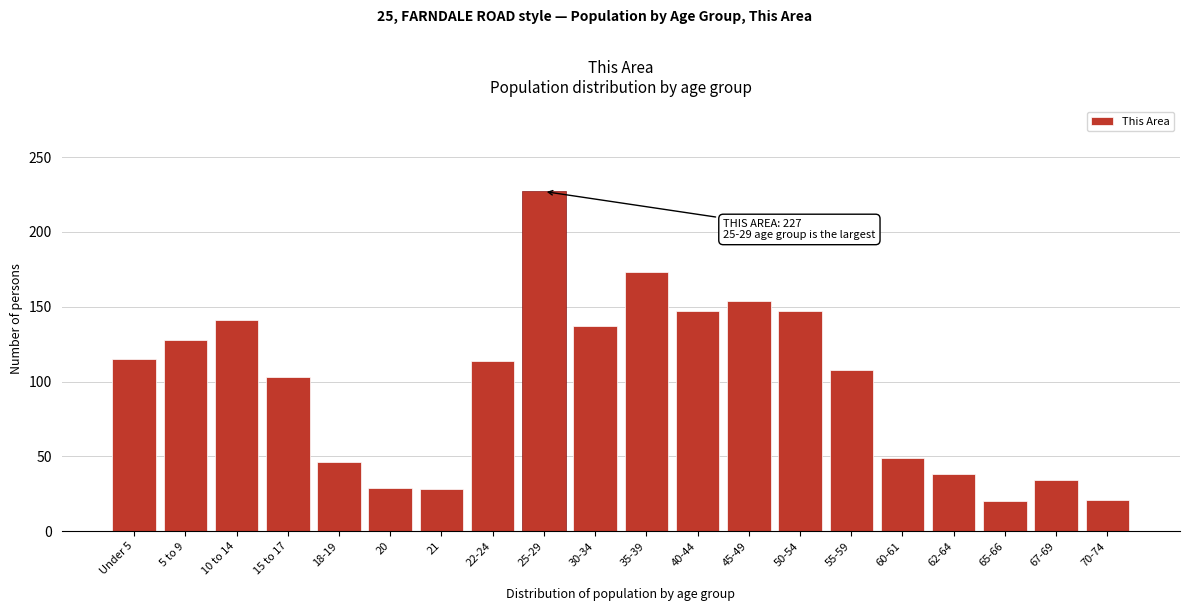

The value at 67-69 is 34. True or false?

True